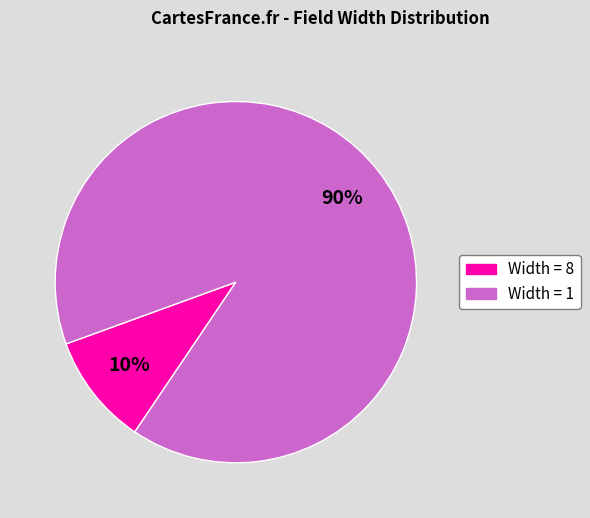

Does any single category account for the majority?

Yes